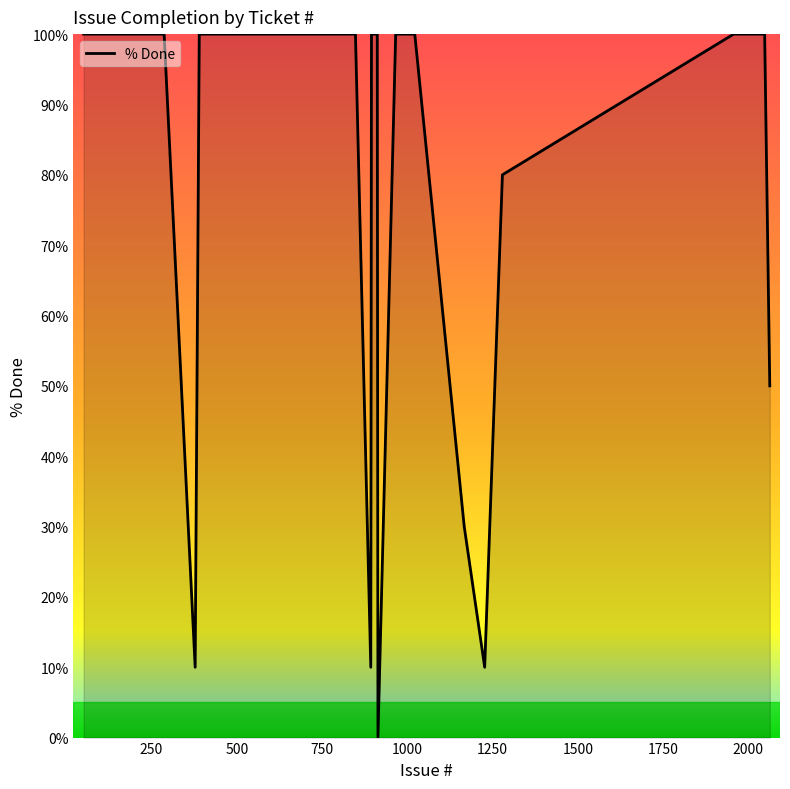

What is the difference between the maximum and minimum values?

100